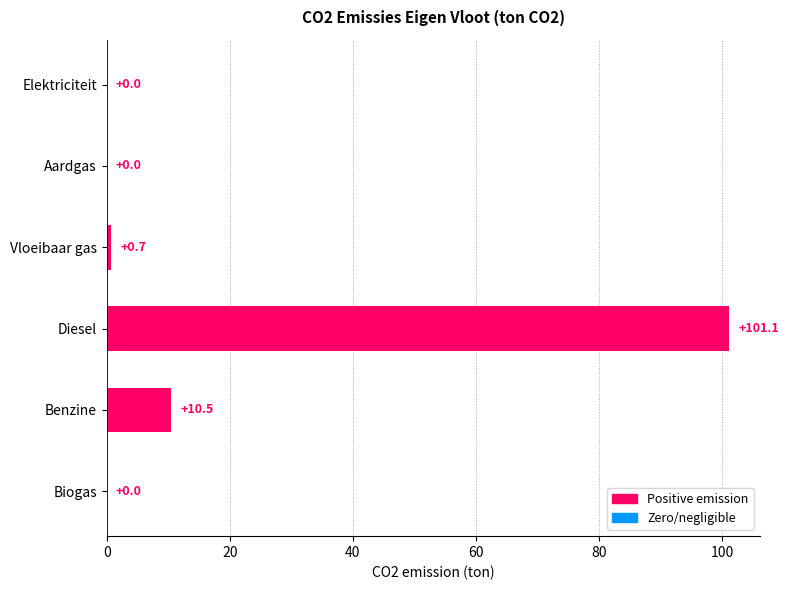

What is the sum of the values at Diesel and Benzine?

111.6